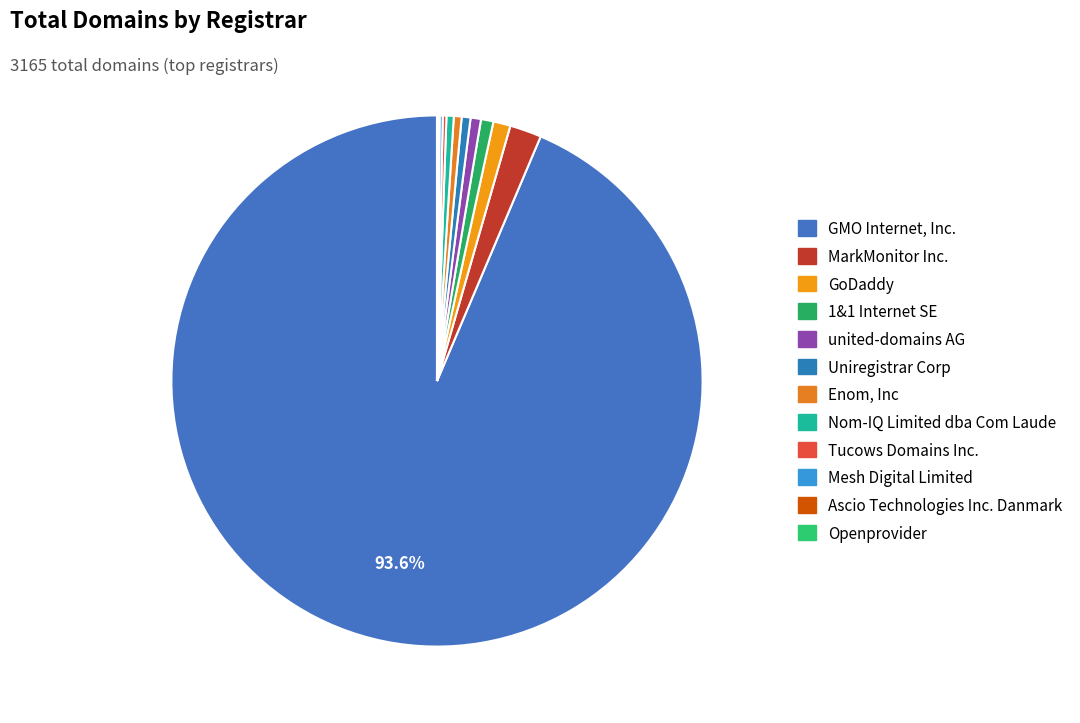

Is there a majority slice in this chart?

Yes